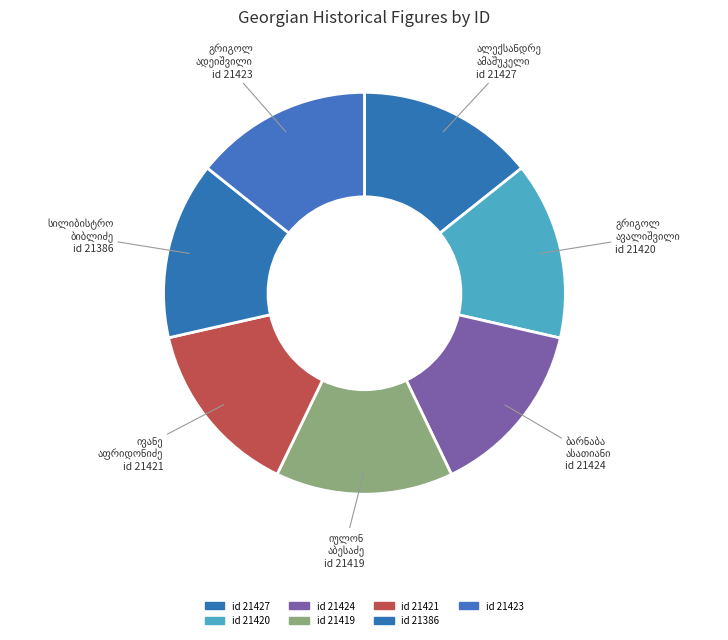

Is it true that გრიგოლ ზაზას ძე ავალიშვილი is 29% of the pie?

False